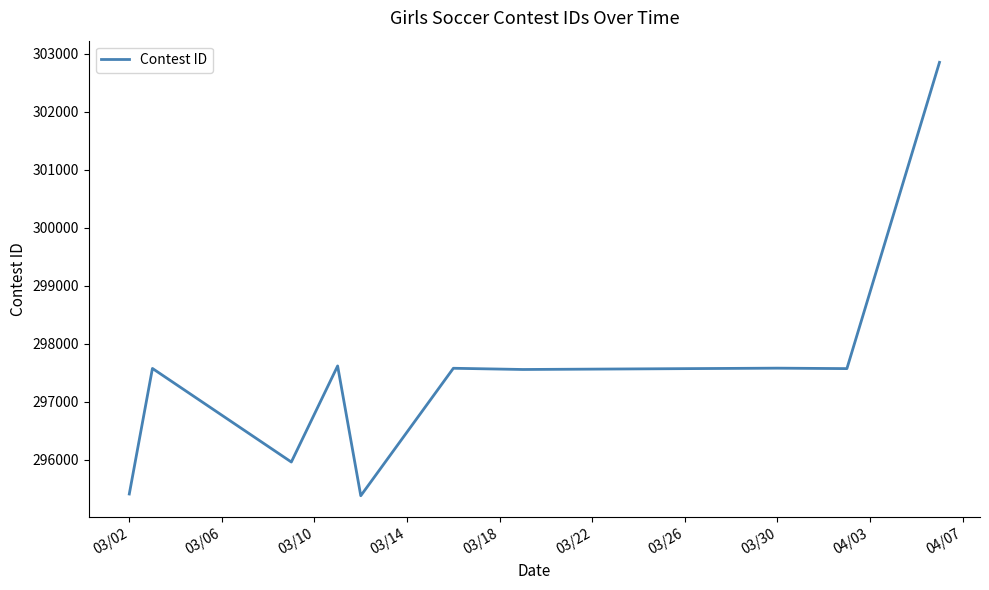

How many lines are shown in the chart?

1